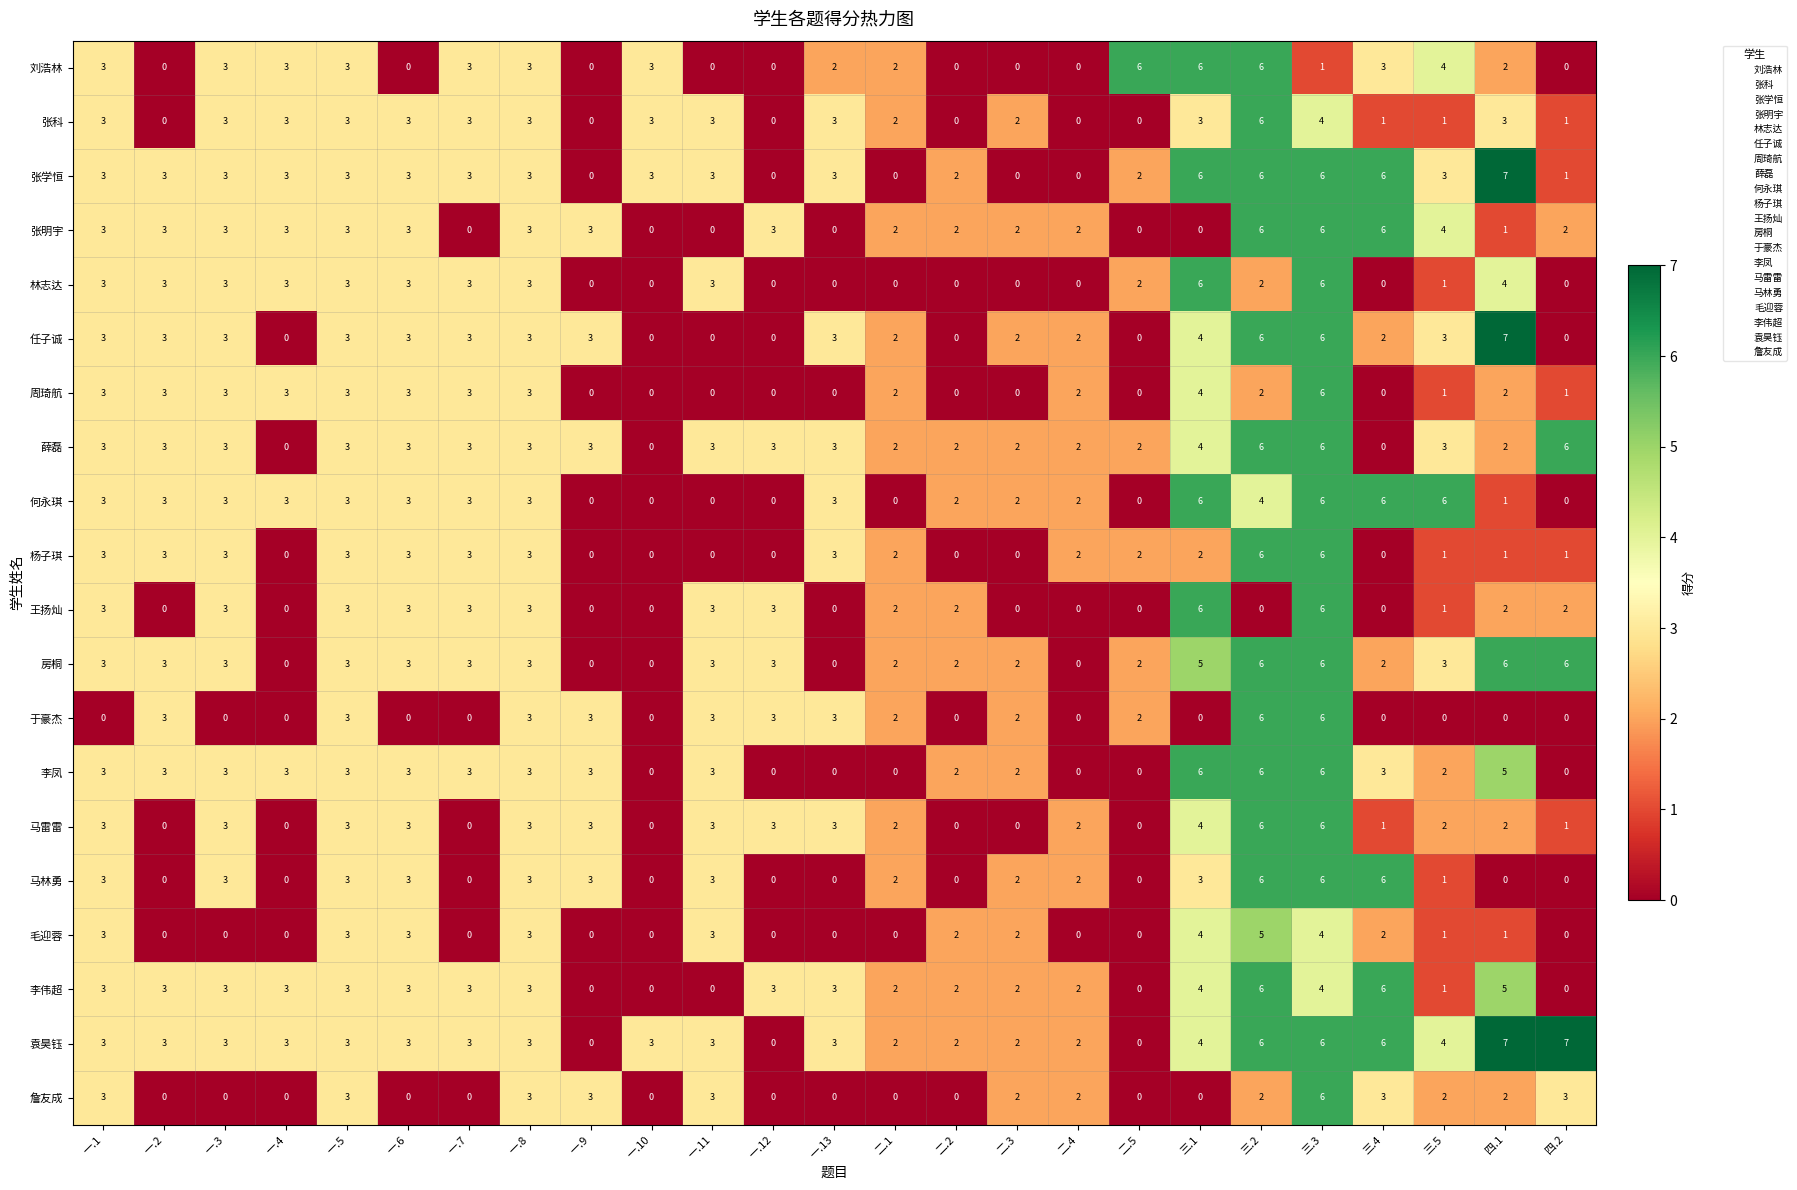

Is it true that 张明宇 equals 4 at 四.2?

False